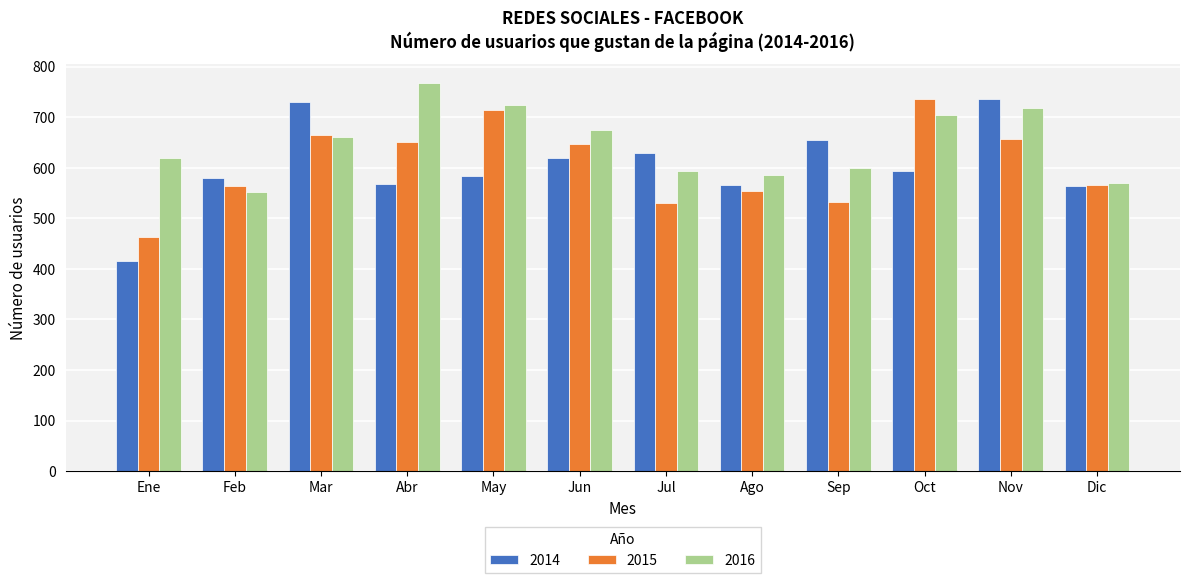

How many distinct data groups are displayed?

3